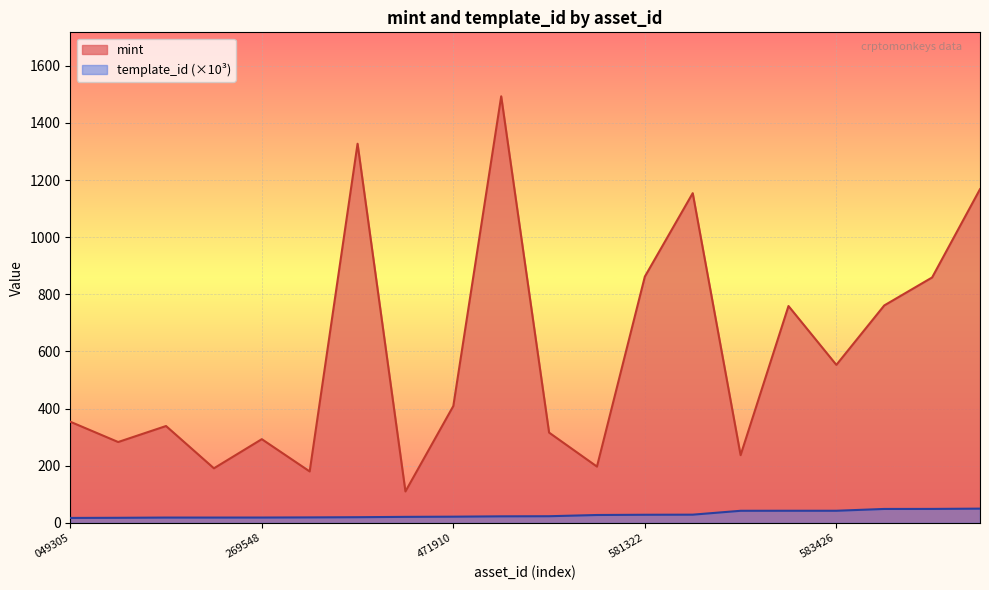

Which series has the widest spread of values?

mint